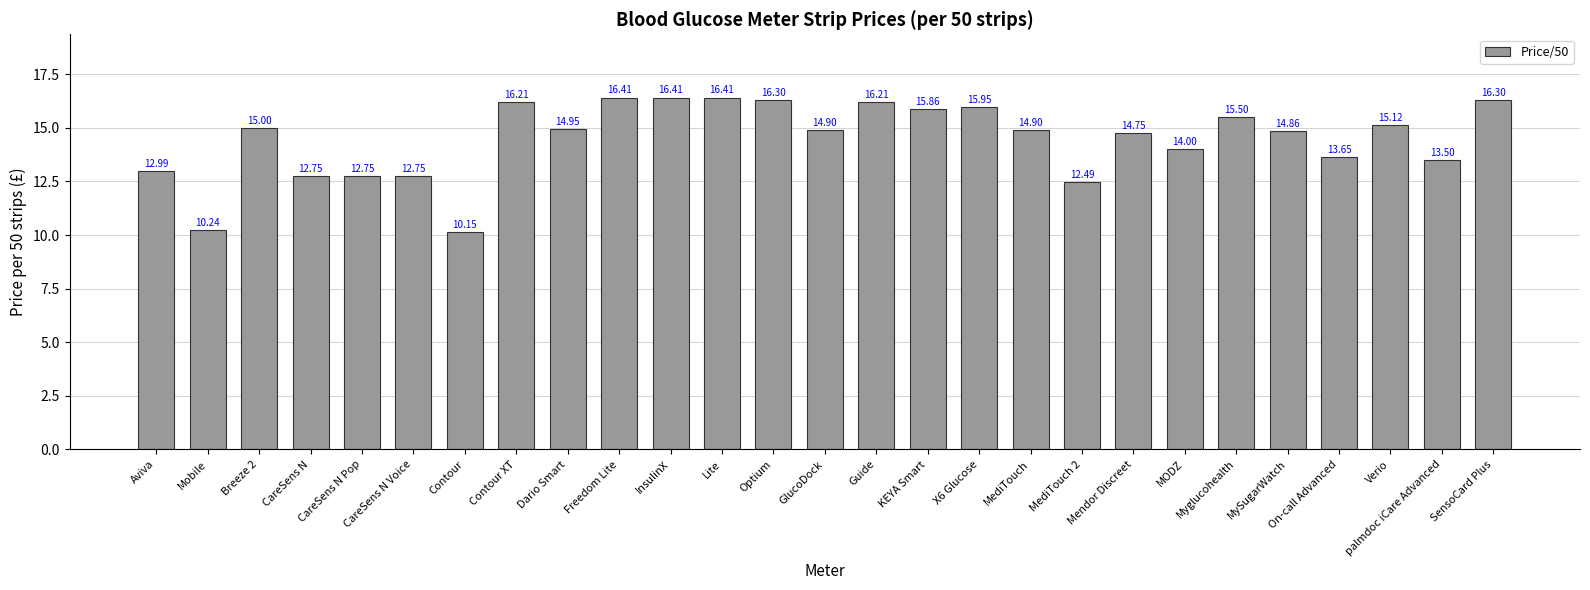

Where does the data first go above 14?

Breeze 2